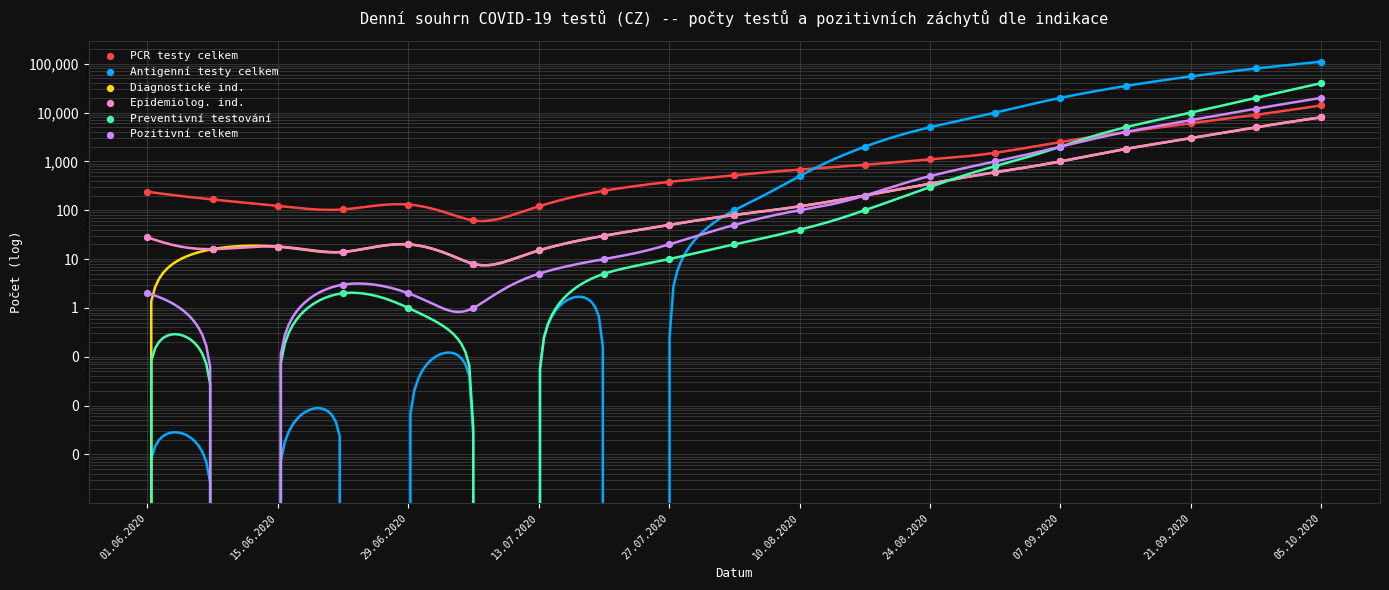

Which series has the widest spread of Y values?

Antigenní testy celkem